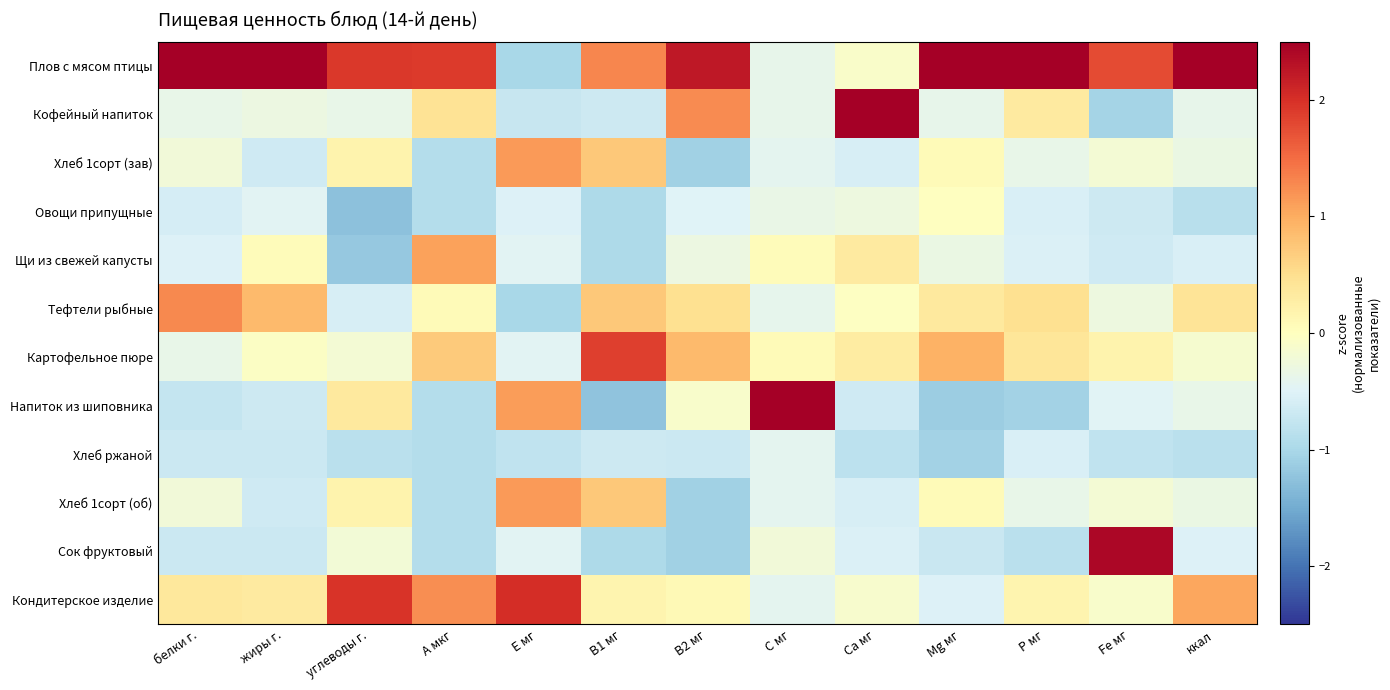

Reading left to right, list all the values displayed in this chart.

Плов с мясом птицы: белки г.=2.8	жиры г.=2.9	углеводы г.=1.9	А мкг=1.9	Е мг=-1.0	В1 мг=1.3	В2 мг=2.2	С мг=-0.4	Са мг=-0.1	Mg мг=2.7	P мг=2.9	Fe мг=1.8	ккал=2.9
Кофейный напиток: белки г.=-0.4	жиры г.=-0.3	углеводы г.=-0.4	А мкг=0.4	Е мг=-0.7	В1 мг=-0.7	В2 мг=1.3	С мг=-0.4	Са мг=3.1	Mg мг=-0.4	P мг=0.3	Fe мг=-1.0	ккал=-0.4
Хлеб 1сорт (зав): белки г.=-0.2	жиры г.=-0.7	углеводы г.=0.2	А мкг=-0.9	Е мг=1.1	В1 мг=0.7	В2 мг=-1.1	С мг=-0.4	Са мг=-0.6	Mg мг=0.1	P мг=-0.4	Fe мг=-0.2	ккал=-0.3
Овощи припущные: белки г.=-0.6	жиры г.=-0.5	углеводы г.=-1.3	А мкг=-0.9	Е мг=-0.5	В1 мг=-1.0	В2 мг=-0.5	С мг=-0.3	Са мг=-0.3	Mg мг=-0.0	P мг=-0.6	Fe мг=-0.7	ккал=-0.9
Щи из свежей капусты: белки г.=-0.5	жиры г.=0.0	углеводы г.=-1.2	А мкг=1.1	Е мг=-0.5	В1 мг=-1.0	В2 мг=-0.3	С мг=0.0	Са мг=0.3	Mg мг=-0.3	P мг=-0.5	Fe мг=-0.6	ккал=-0.6
Тефтели рыбные: белки г.=1.3	жиры г.=0.9	углеводы г.=-0.6	А мкг=0.1	Е мг=-1.0	В1 мг=0.7	В2 мг=0.5	С мг=-0.4	Са мг=-0.0	Mg мг=0.3	P мг=0.5	Fe мг=-0.3	ккал=0.4
Картофельное пюре: белки г.=-0.4	жиры г.=-0.0	углеводы г.=-0.2	А мкг=0.7	Е мг=-0.5	В1 мг=1.9	В2 мг=0.9	С мг=0.1	Са мг=0.3	Mg мг=1.0	P мг=0.4	Fe мг=0.2	ккал=-0.1
Напиток из шиповника: белки г.=-0.8	жиры г.=-0.7	углеводы г.=0.3	А мкг=-0.9	Е мг=1.1	В1 мг=-1.2	В2 мг=-0.1	С мг=3.3	Са мг=-0.7	Mg мг=-1.1	P мг=-1.1	Fe мг=-0.5	ккал=-0.4
Хлеб ржаной: белки г.=-0.7	жиры г.=-0.7	углеводы г.=-0.8	А мкг=-0.9	Е мг=-0.8	В1 мг=-0.7	В2 мг=-0.7	С мг=-0.4	Са мг=-0.8	Mg мг=-1.1	P мг=-0.5	Fe мг=-0.8	ккал=-0.8
Хлеб 1сорт (об): белки г.=-0.2	жиры г.=-0.7	углеводы г.=0.2	А мкг=-0.9	Е мг=1.1	В1 мг=0.7	В2 мг=-1.1	С мг=-0.4	Са мг=-0.6	Mg мг=0.1	P мг=-0.4	Fe мг=-0.2	ккал=-0.3
Сок фруктовый: белки г.=-0.7	жиры г.=-0.7	углеводы г.=-0.2	А мкг=-0.9	Е мг=-0.5	В1 мг=-1.0	В2 мг=-1.1	С мг=-0.2	Са мг=-0.5	Mg мг=-0.7	P мг=-0.9	Fe мг=2.4	ккал=-0.5
Кондитерское изделие: белки г.=0.4	жиры г.=0.3	углеводы г.=2.0	А мкг=1.2	Е мг=2.0	В1 мг=0.2	В2 мг=0.1	С мг=-0.4	Са мг=-0.1	Mg мг=-0.5	P мг=0.2	Fe мг=-0.1	ккал=1.0